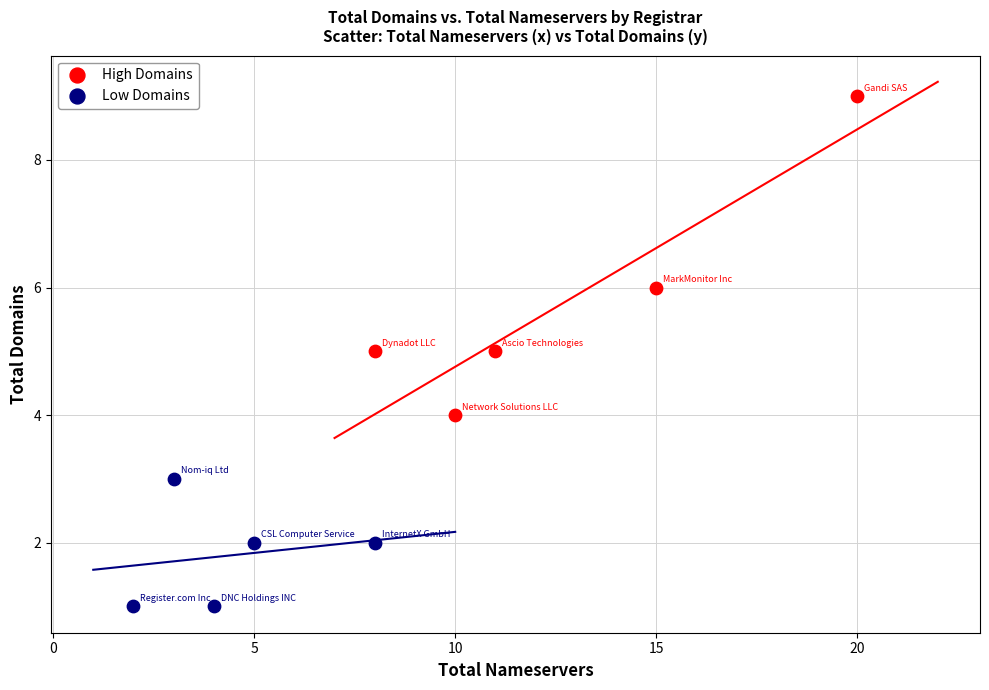

Which series contains the highest Y value?

High Domains